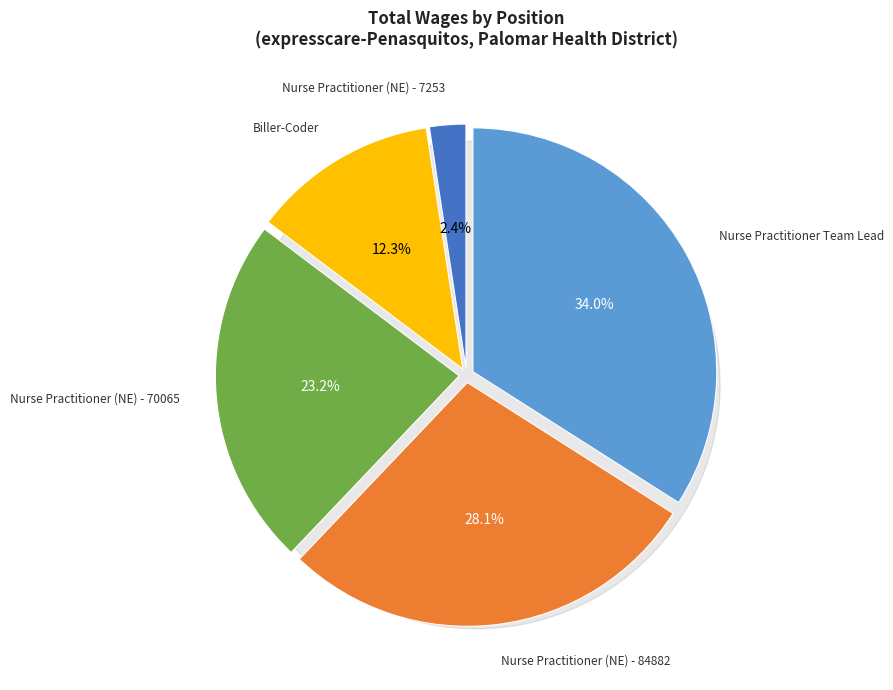

Count the number of slices in the pie.

5